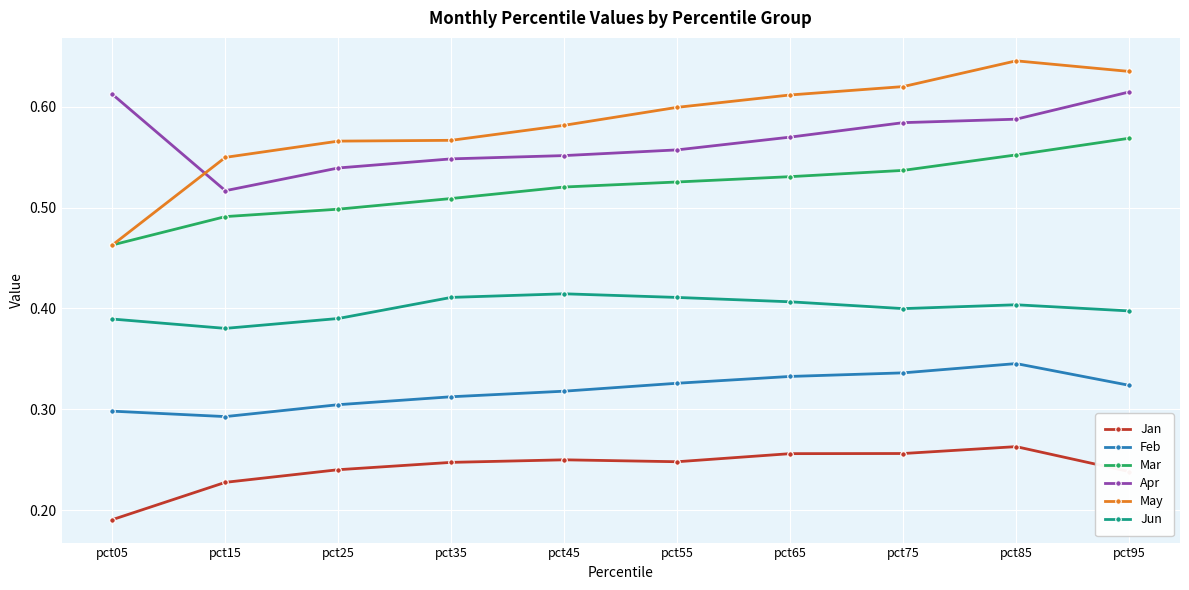

At which label does Feb reach its minimum?

pct15